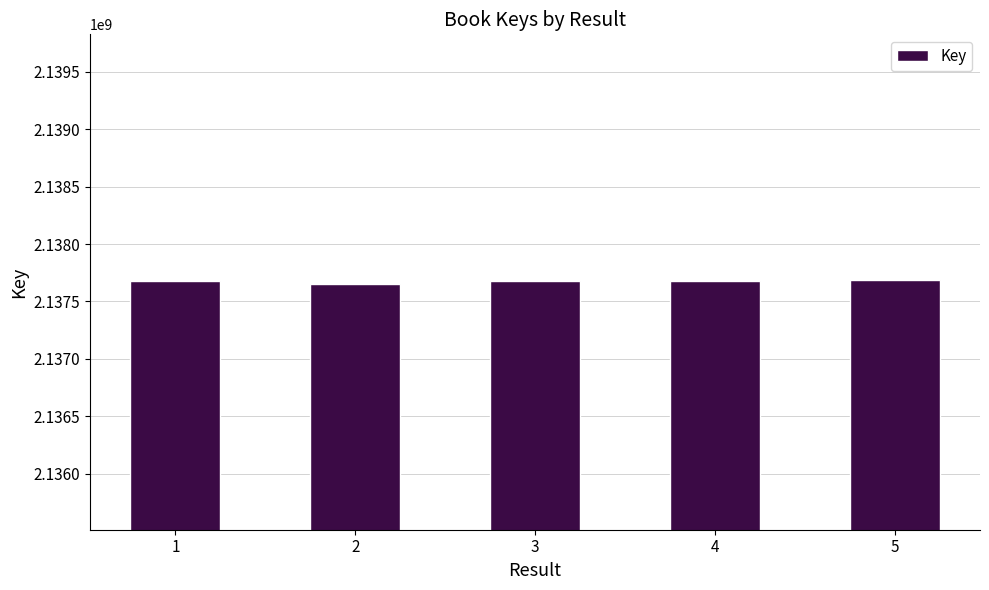

Approximately how many times larger is the value at 3 compared to 2?

1.0